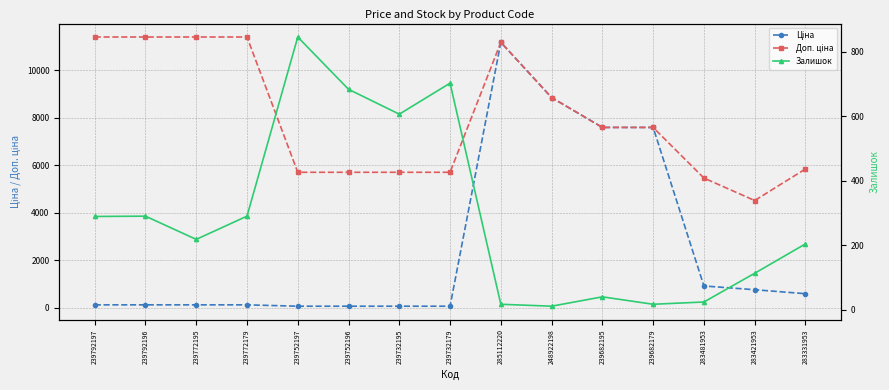

What is the highest value of the Доп. ціна series?

11410.0